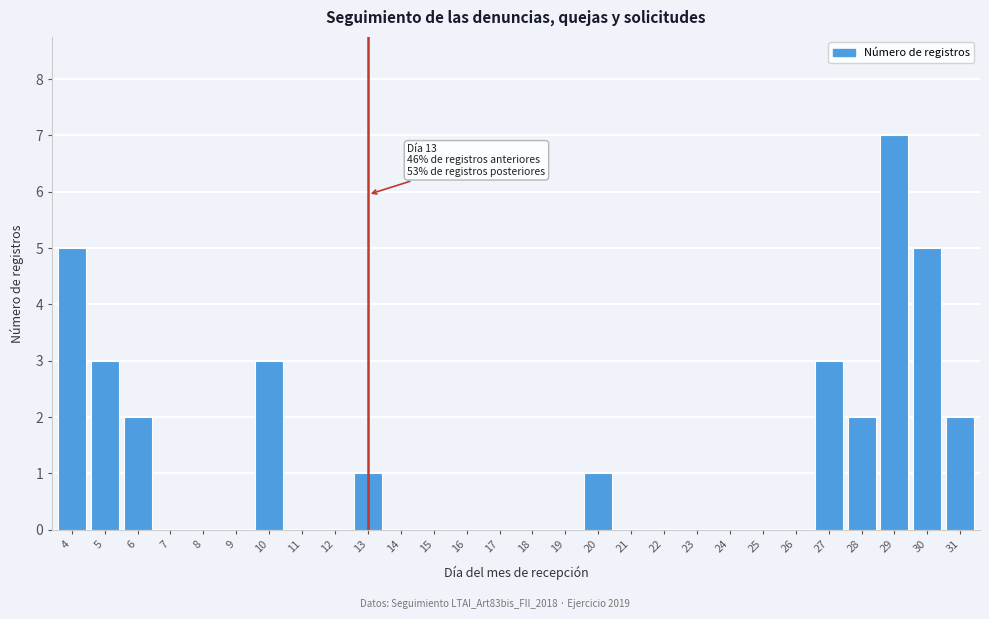

Reading left to right, what are all the values shown in this chart?

4=5	5=3	6=2	7=0	8=0	9=0	10=3	11=0	12=0	13=1	14=0	15=0	16=0	17=0	18=0	19=0	20=1	21=0	22=0	23=0	24=0	25=0	26=0	27=3	28=2	29=7	30=5	31=2